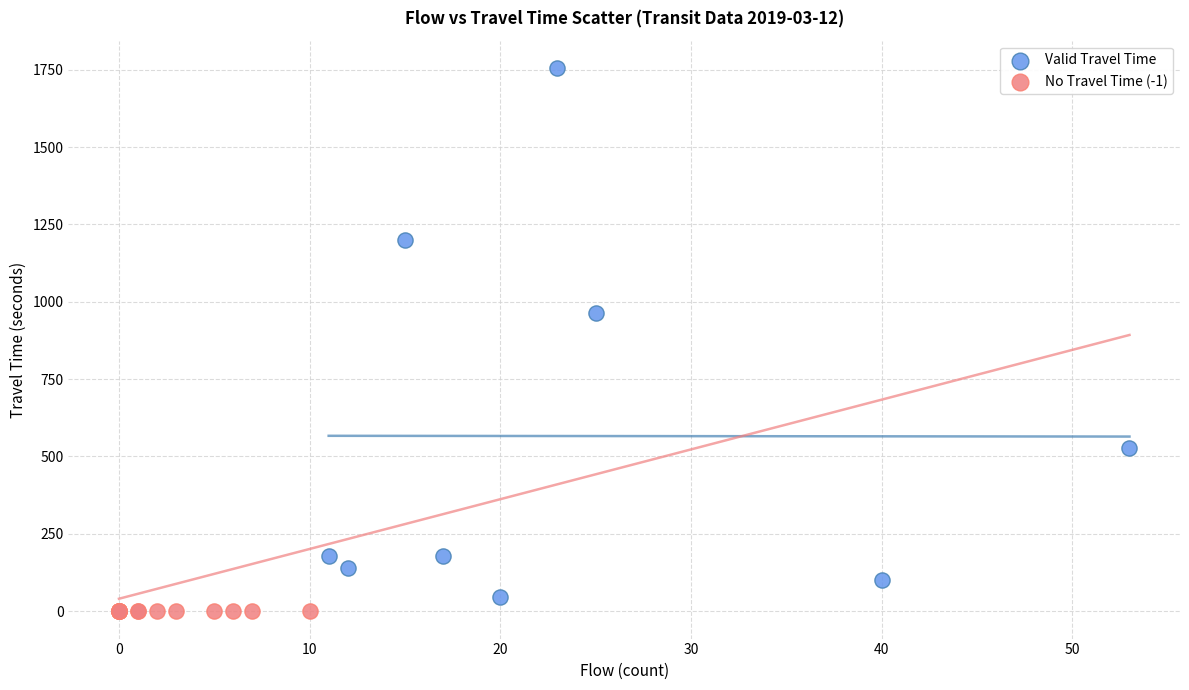

What are all the series names shown in the legend?

Valid Travel Time, No Travel Time (-1)